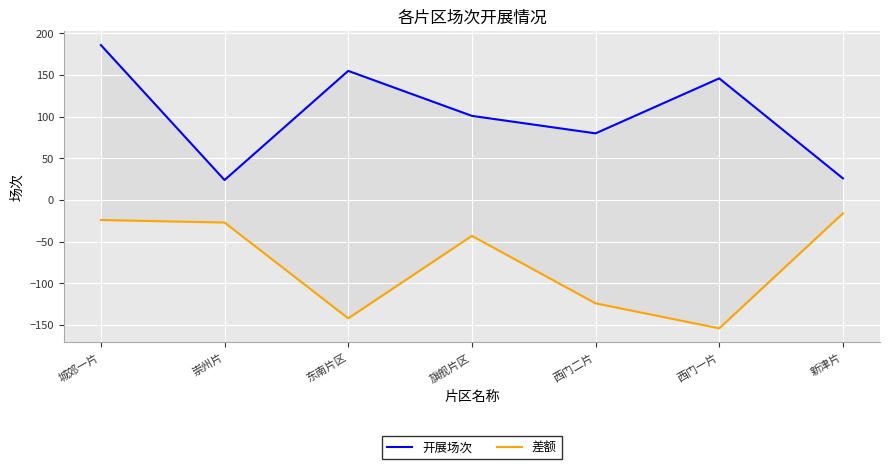

Is the value of 差额 at 西门一片 greater than the value of 开展场次 at 崇州片?

No